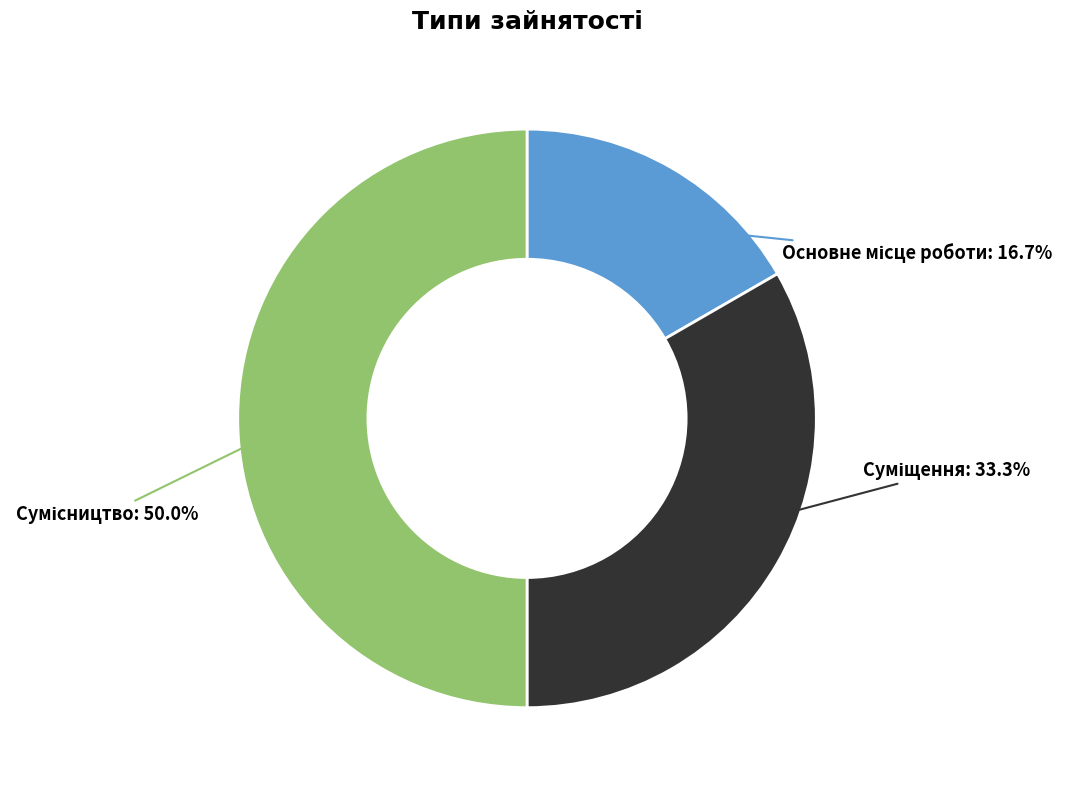

Approximately how many times larger is the value at Суміщення compared to Сумісництво?

0.7